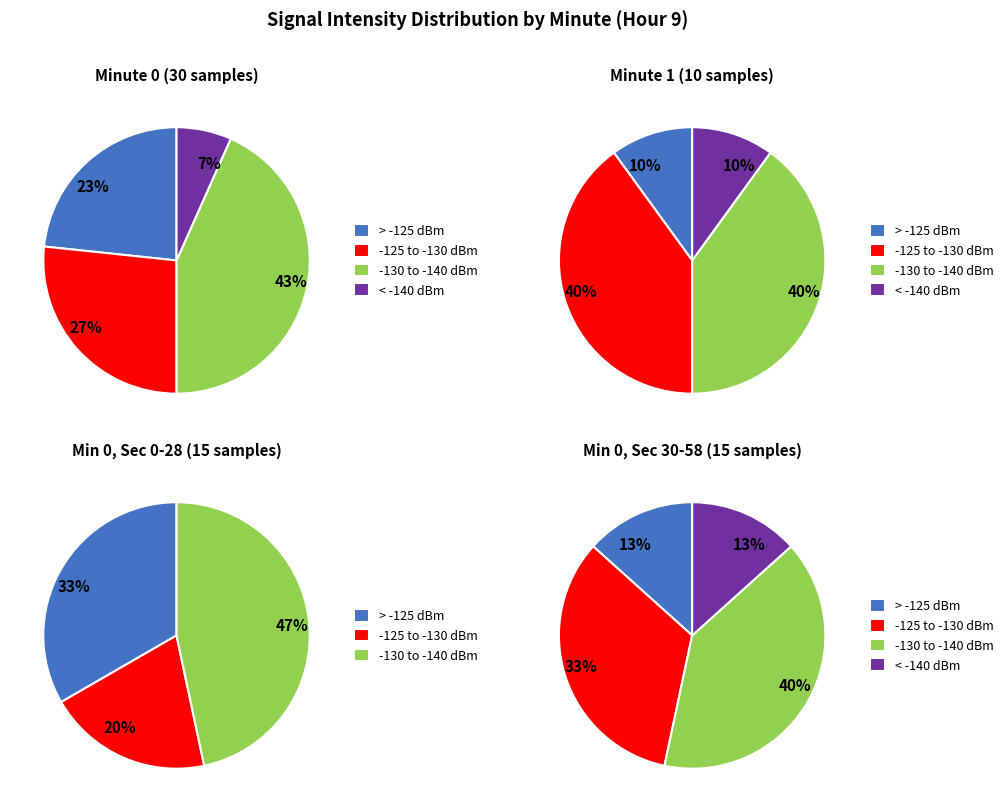

How much of the chart is everything except 3?

75.0%